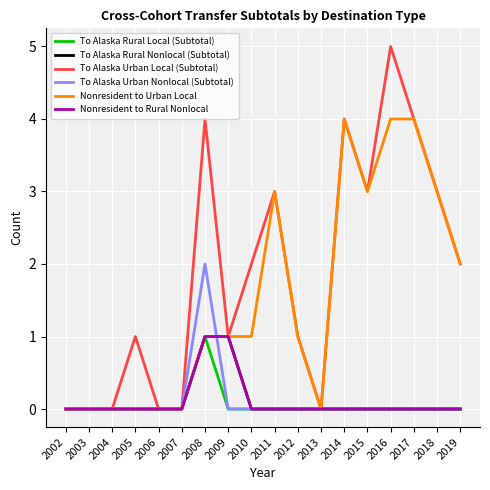

Is this an area chart (filled region under the line)?

No